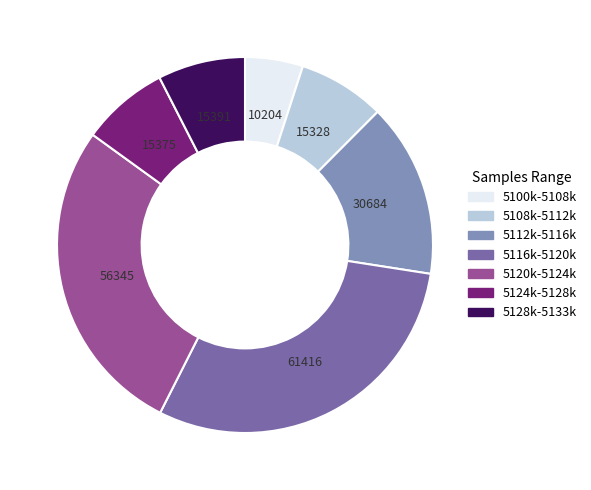

Does any single category account for the majority?

No